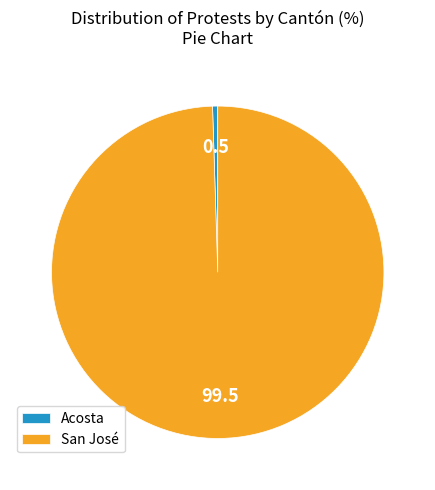

Does San José account for over 50% of the chart?

Yes